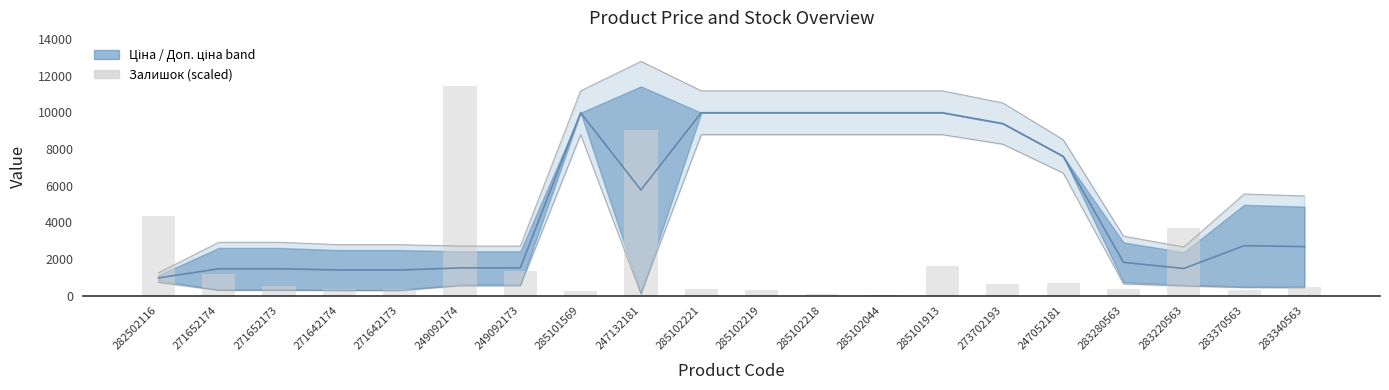

Reading left to right, transcribe all the data shown in this chart.

4348.3	1182.7	521.8	382.7	347.9	11410.0	1321.9	243.5	9044.5	382.7	313.1	104.4	34.8	1635.0	626.2	695.7	382.7	3687.4	313.1	487.0